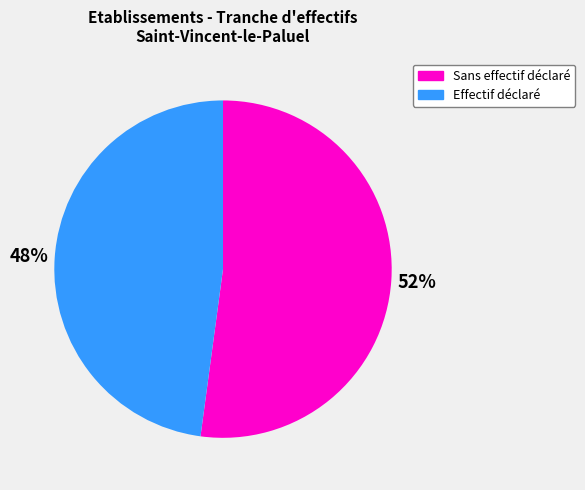

To the nearest percent, what is the average slice percentage?

50%